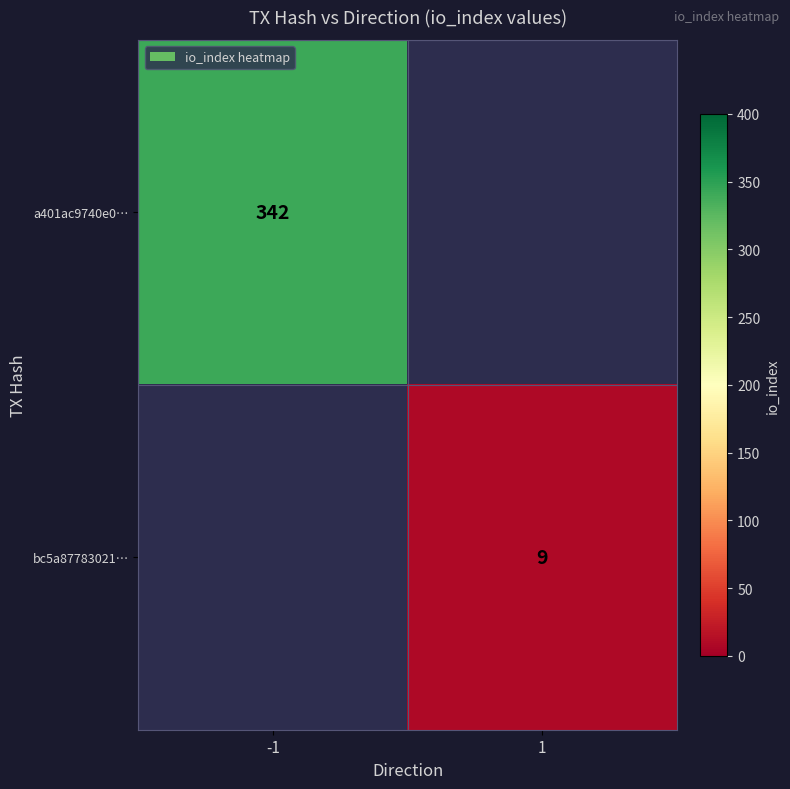

How many data points does each series have?

2